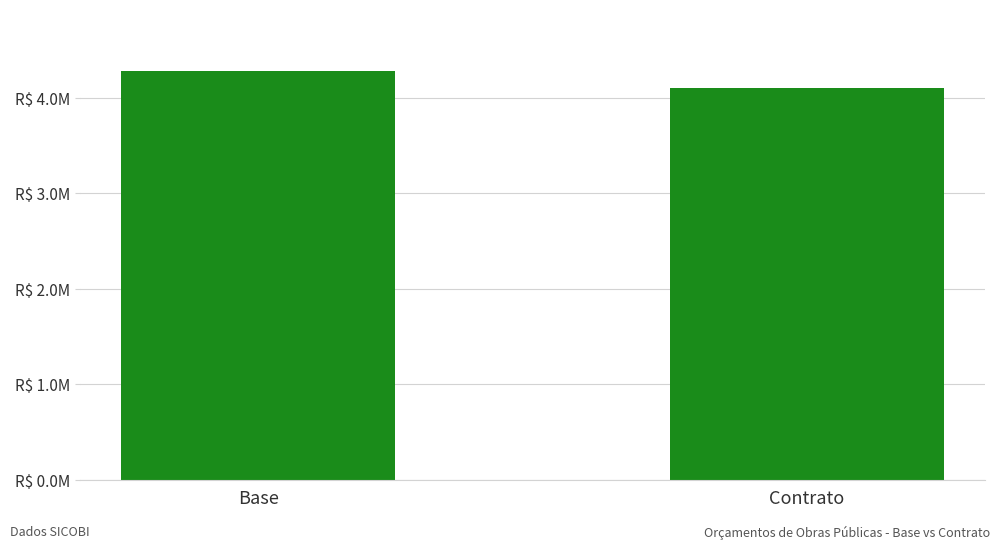

List the labels in order of value, largest first.

Base, Contrato